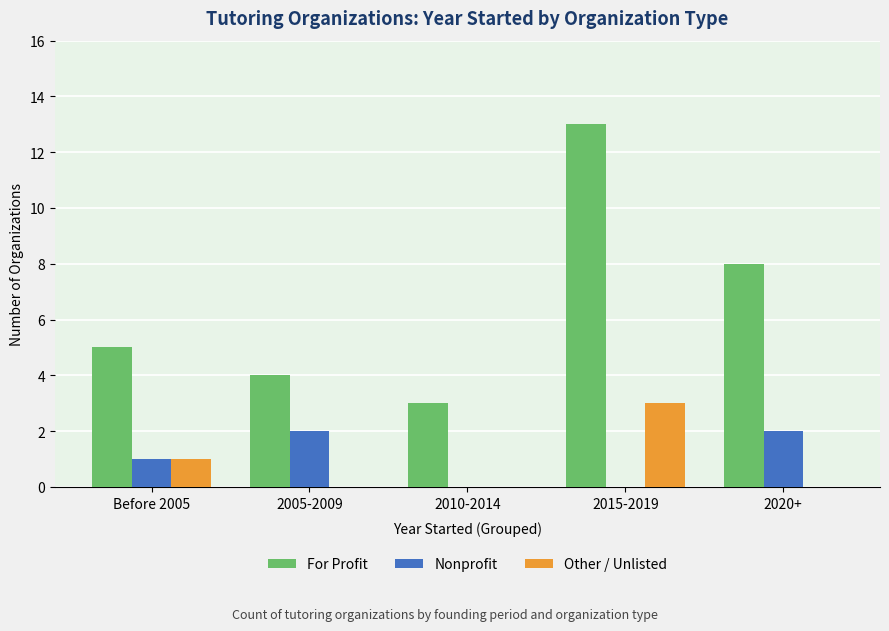

Which series changed the most between Before 2005 and 2010-2014?

For Profit